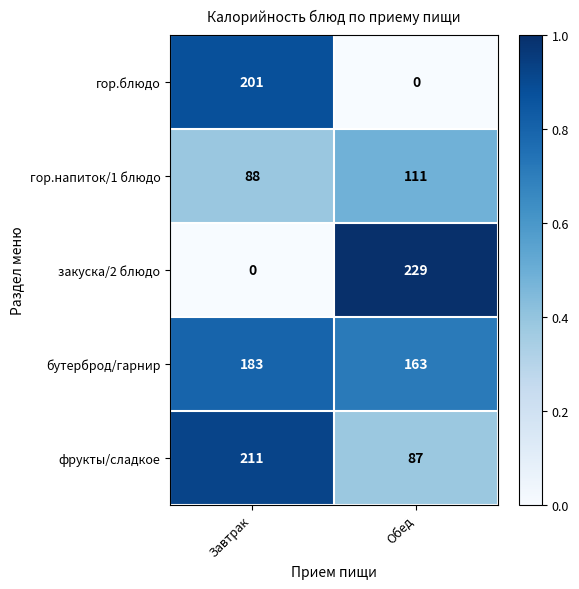

At Обед, list the series in order from largest to smallest.

закуска/2 блюдо, бутерброд/гарнир, гор.напиток/1 блюдо, фрукты/сладкое, гор.блюдо